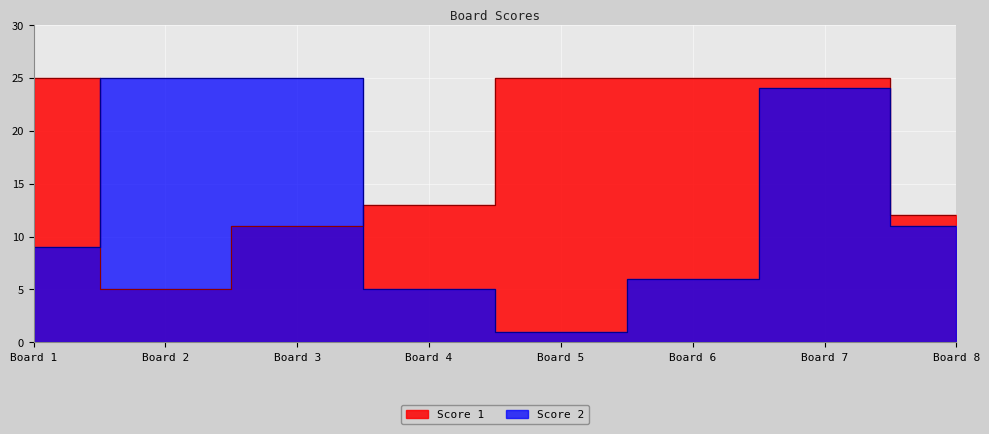

Between which two adjacent categories do Score 1 and Score 2 first intersect?

Board 1 and Board 2